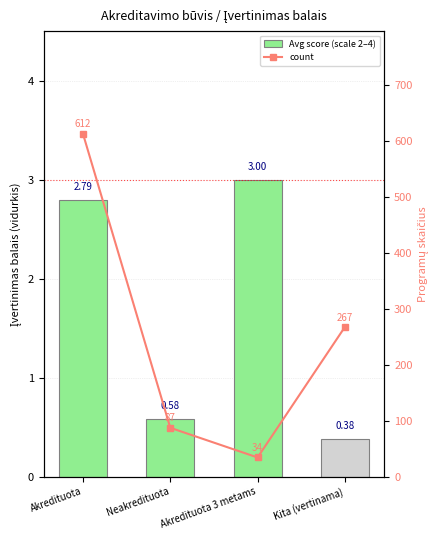

Rank the series by their maximum value, from highest to lowest.

count, Avg score (scale 2–4)